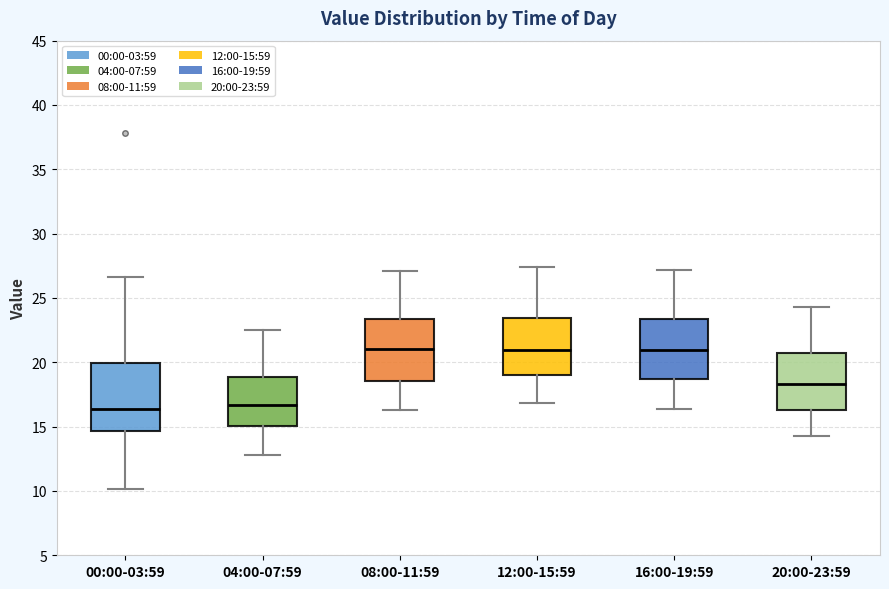

Reading left to right, transcribe this box plot: for each box, give where its median line is, the range the box spans, and where its two whiskers end, as read against the y-axis. The values are not printed on the chart, so give them approximately, as read against the axis.

00:00-03:59: median 16.5, box 14.5 to 20.0, whiskers 10.0 to 26.5
04:00-07:59: median 16.5, box 15.0 to 19.0, whiskers 13.0 to 22.5
08:00-11:59: median 21.0, box 18.5 to 23.5, whiskers 16.5 to 27.0
12:00-15:59: median 21.0, box 19.0 to 23.5, whiskers 17.0 to 27.5
16:00-19:59: median 21.0, box 18.5 to 23.5, whiskers 16.5 to 27.0
20:00-23:59: median 18.5, box 16.5 to 20.5, whiskers 14.5 to 24.5